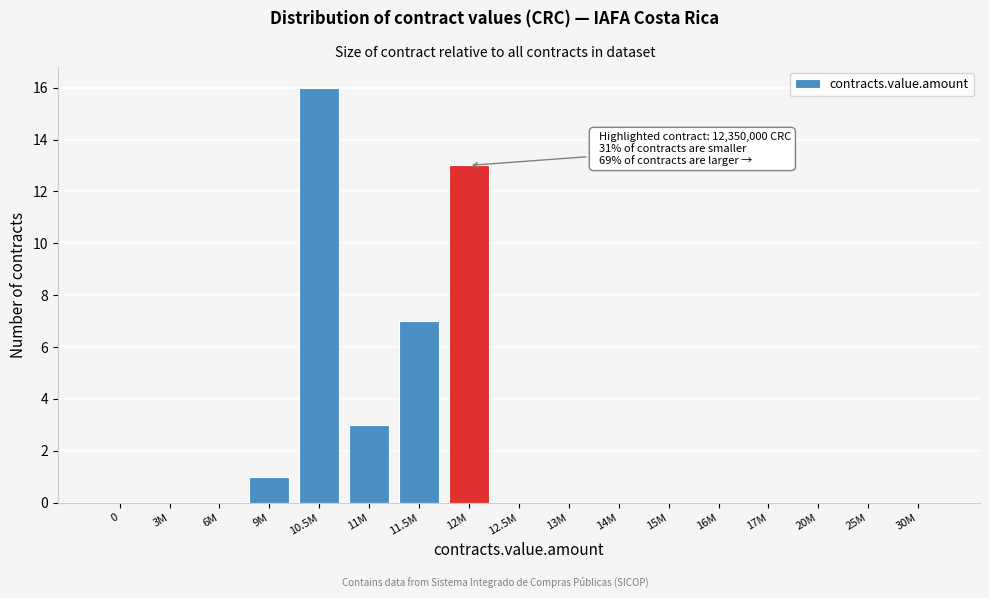

Reading right to left, what are all the values shown in this chart?

30M=0	25M=0	20M=0	17M=0	16M=0	15M=0	14M=0	13M=0	12.5M=0	12M=13	11.5M=7	11M=3	10.5M=16	9M=1	6M=0	3M=0	0=0